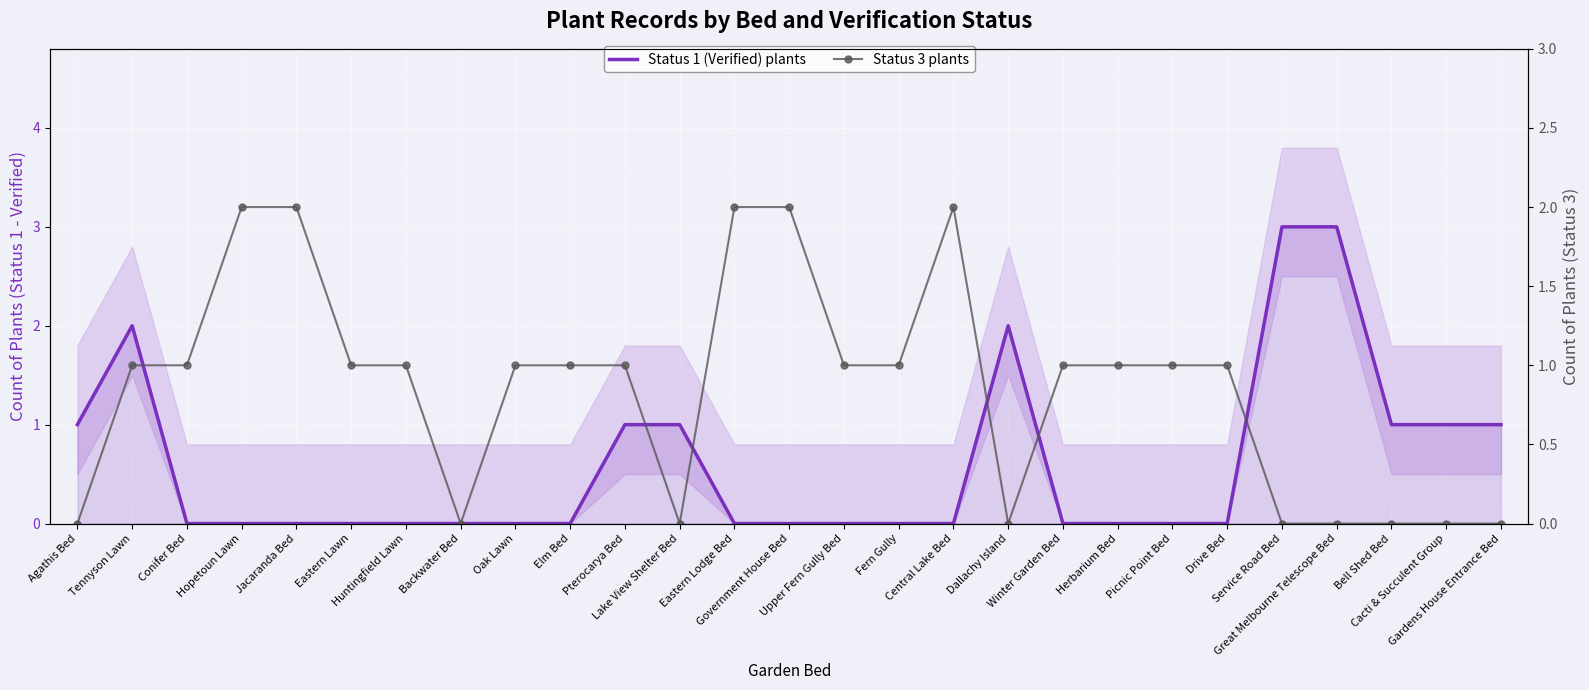

Reading left to right, what are all the values shown in this chart?

Status 1 (Verified) plants: 1	2	0	0	0	0	0	0	0	0	1	1	0	0	0	0	0	2	0	0	0	0	3	3	1	1	1
Status 3 plants: 0	1	1	2	2	1	1	0	1	1	1	0	2	2	1	1	2	0	1	1	1	1	0	0	0	0	0